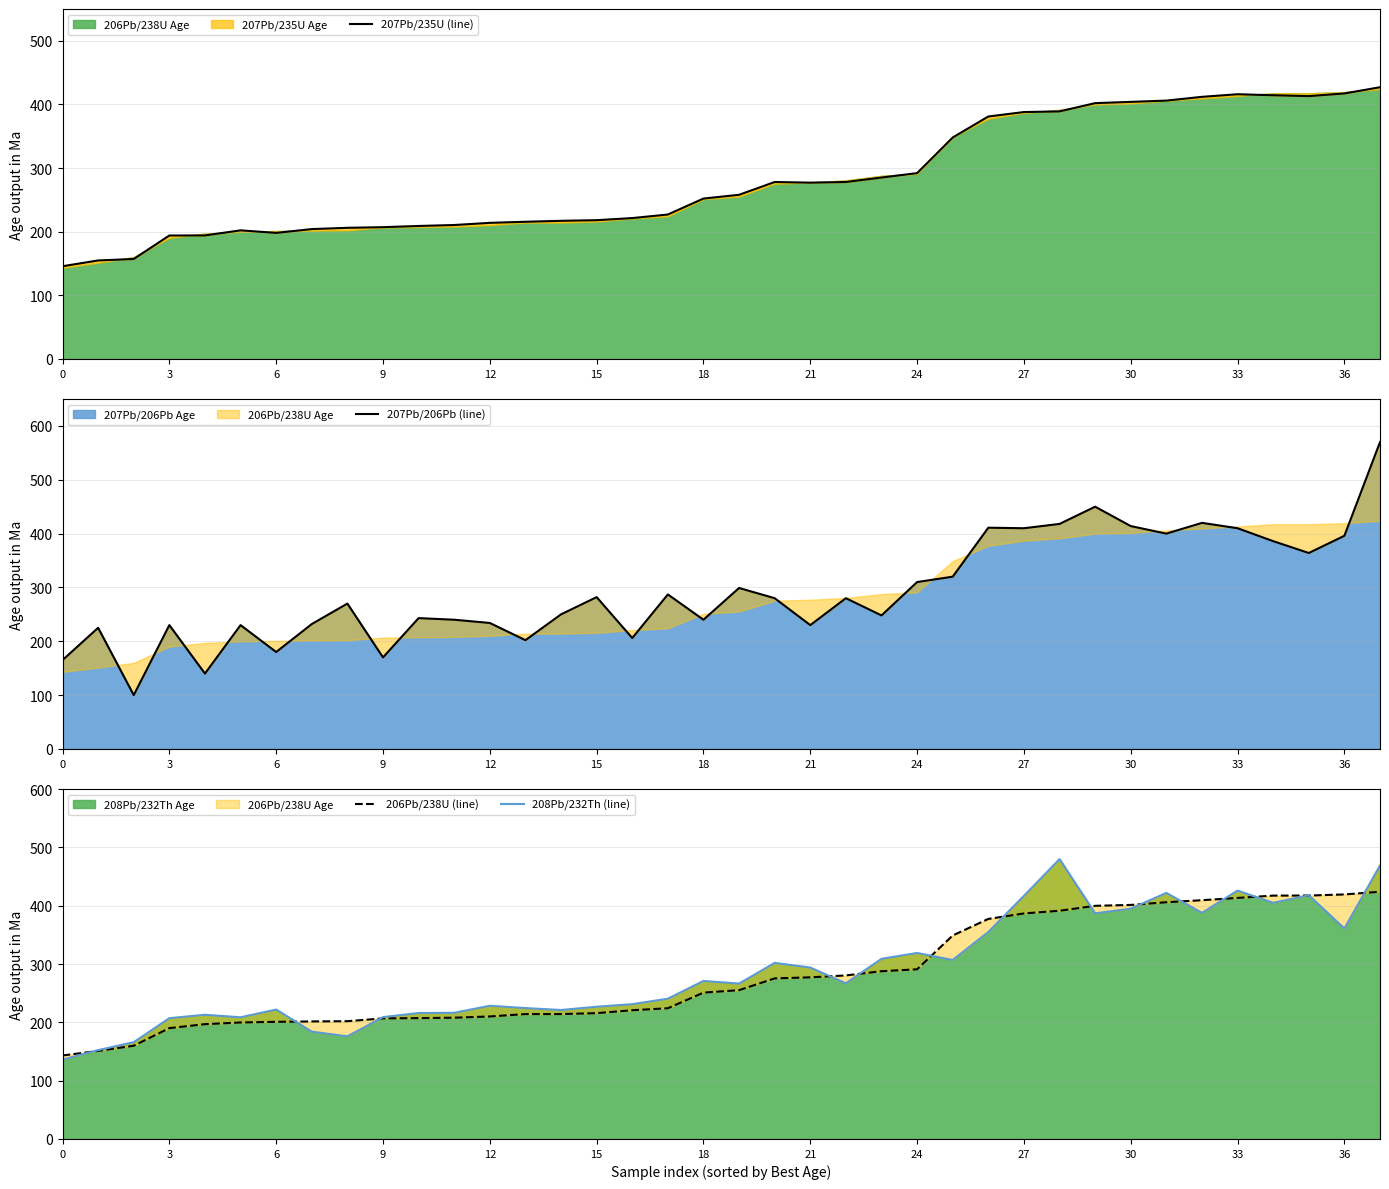

The 208Pb/232Th Age series shows 69.3 at 12. True or false?

False